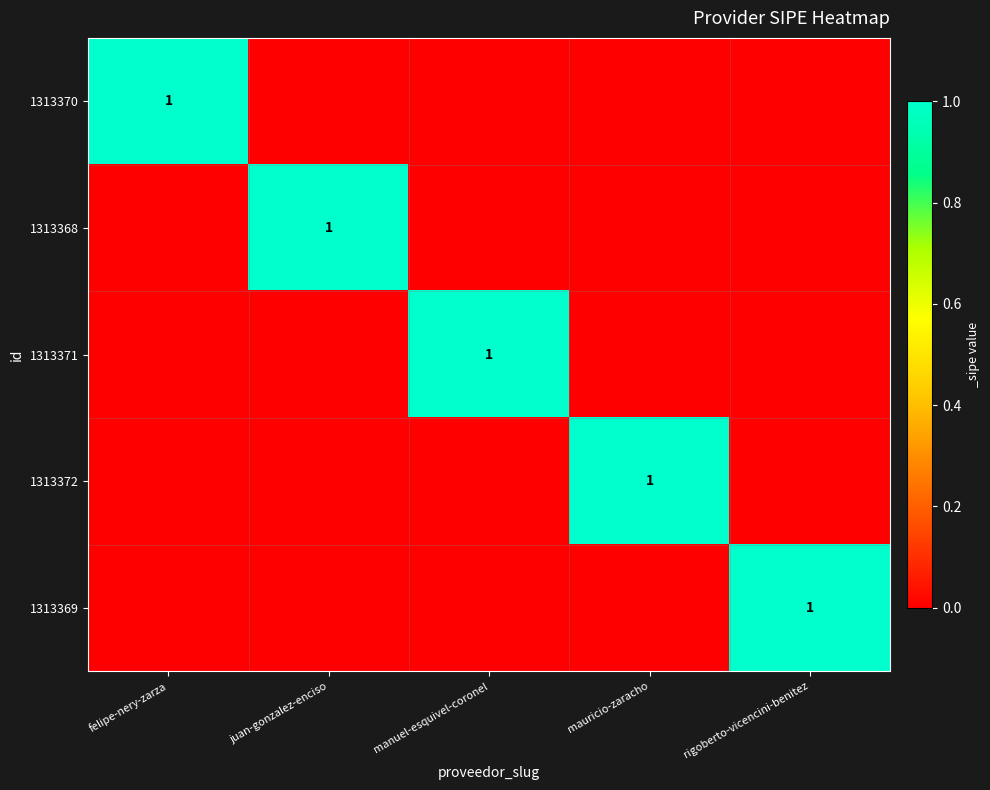

Count the number of data series in this chart.

5